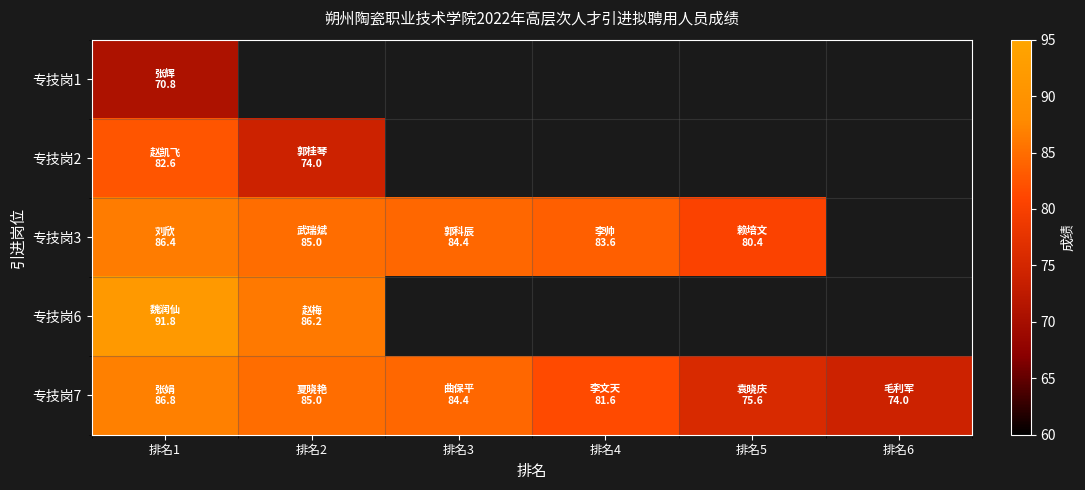

Which label corresponds to the largest value in the chart?

排名1